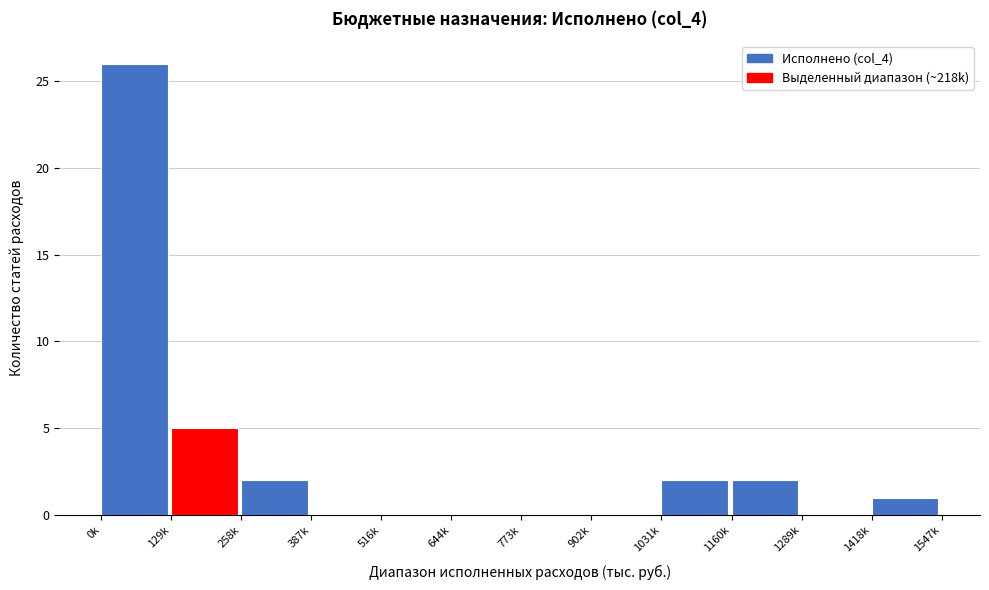

Reading left to right, transcribe all the data shown in this chart.

0k=26	129k=5	258k=2	387k=0	516k=0	644k=0	773k=0	902k=0	1031k=2	1160k=2	1289k=0	1418k=1